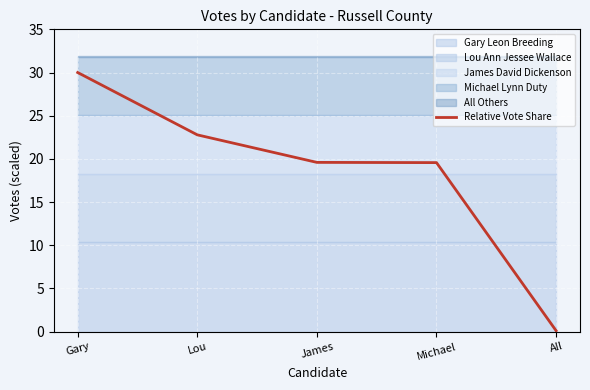

The value at Gary is 30.0. True or false?

True